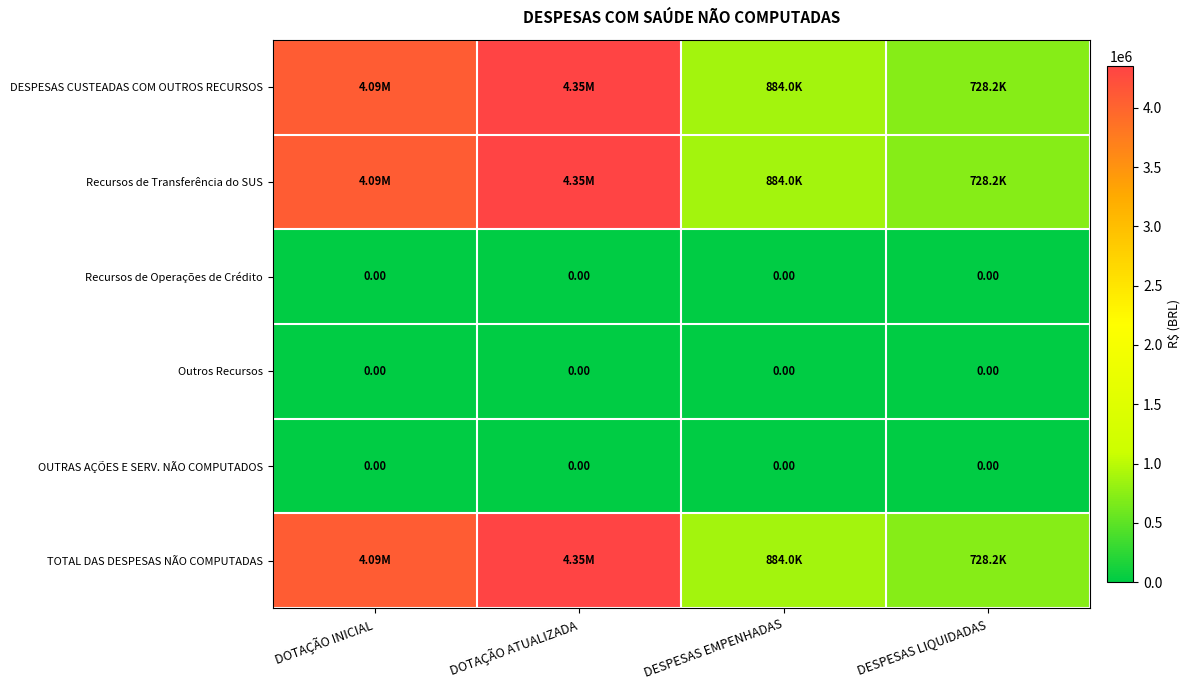

Rank the series by their maximum value, from lowest to highest.

Recursos de Operações de Crédito, Outros Recursos, OUTRAS AÇÕES E SERV. NÃO COMPUTADOS, DESPESAS CUSTEADAS COM OUTROS RECURSOS, Recursos de Transferência do SUS, TOTAL DAS DESPESAS NÃO COMPUTADAS